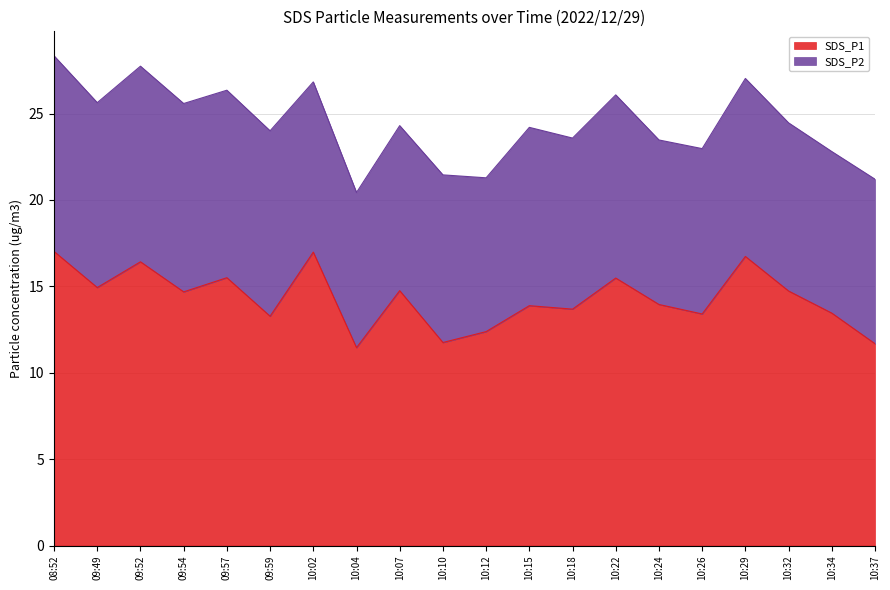

At which label does the data first exceed 14?

08:52